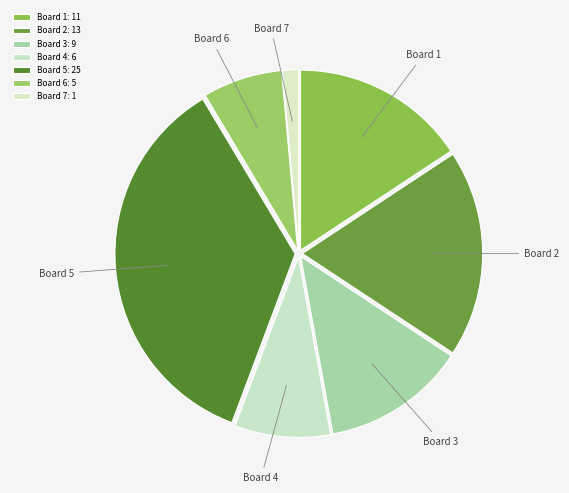

True or false: Board 5 accounts for 23% of the total.

False